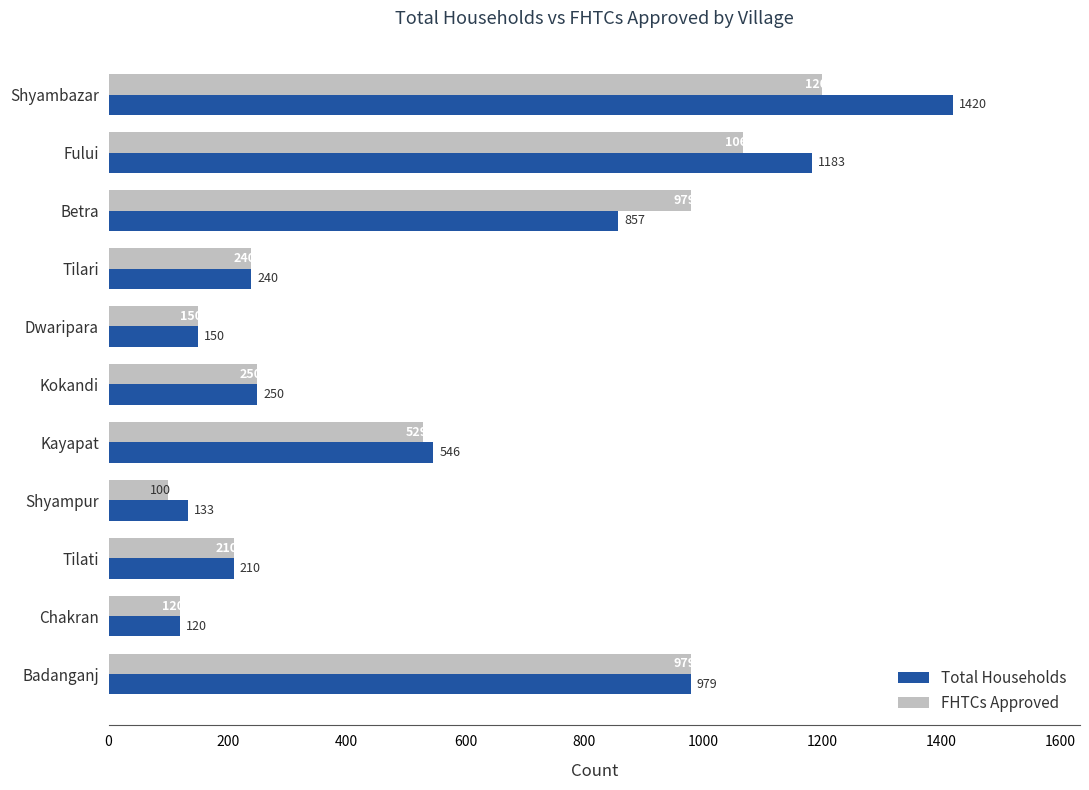

Which category has the lowest value in the FHTCs Approved series?

Shyampur